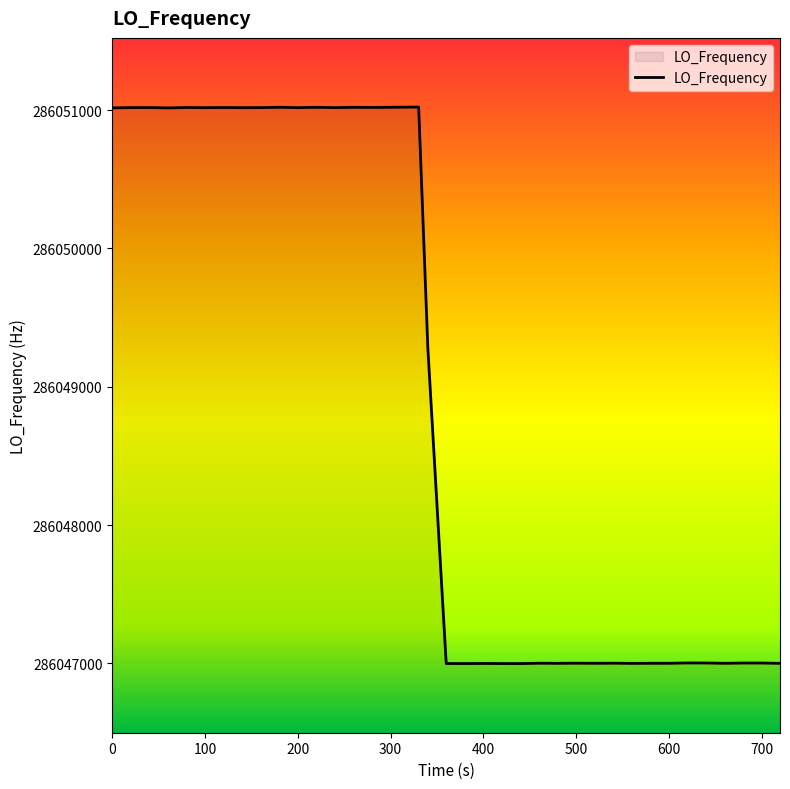

How many values are below 286047002?

17